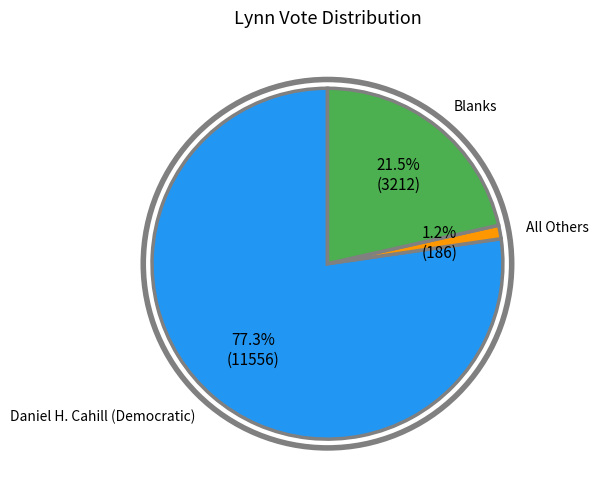

Which slice is the largest?

Daniel H. Cahill (Democratic)